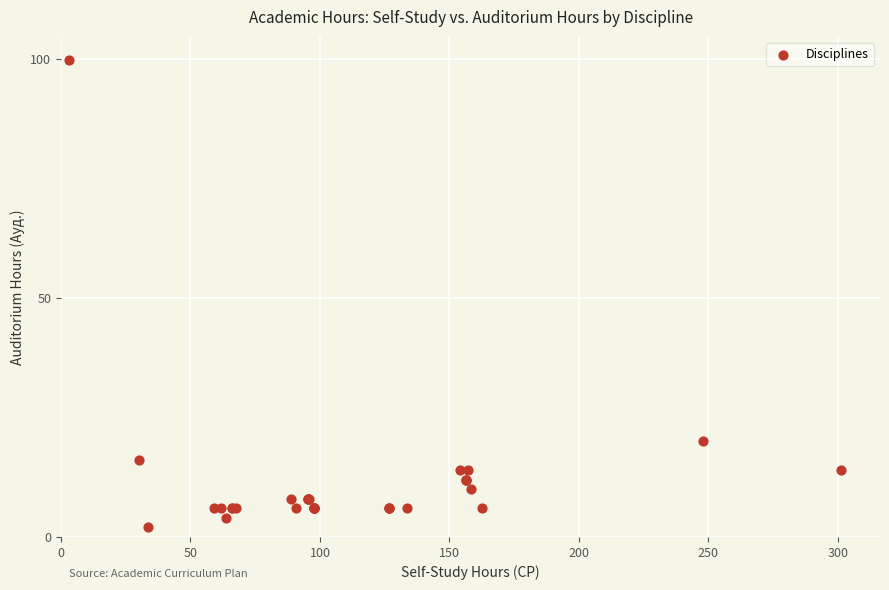

What Y value in the scatter plot is closest to 50?

20.0